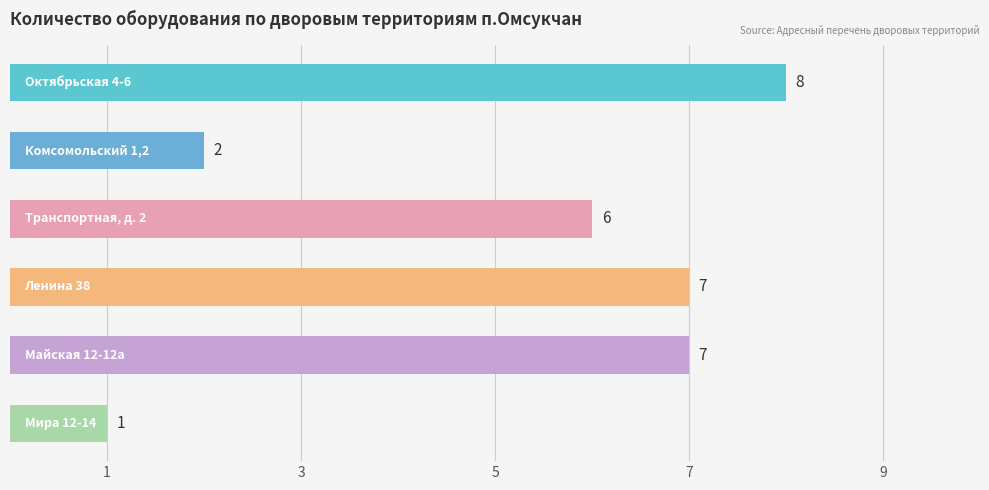

What is the average value?

5